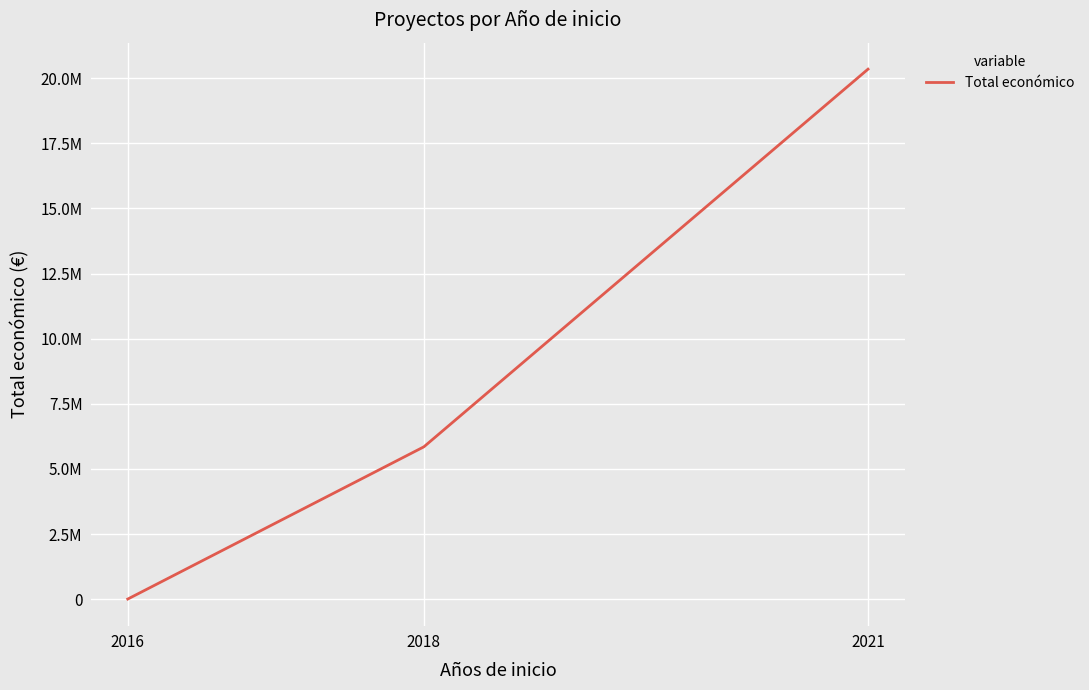

What is the maximum value shown in the chart?

20342507